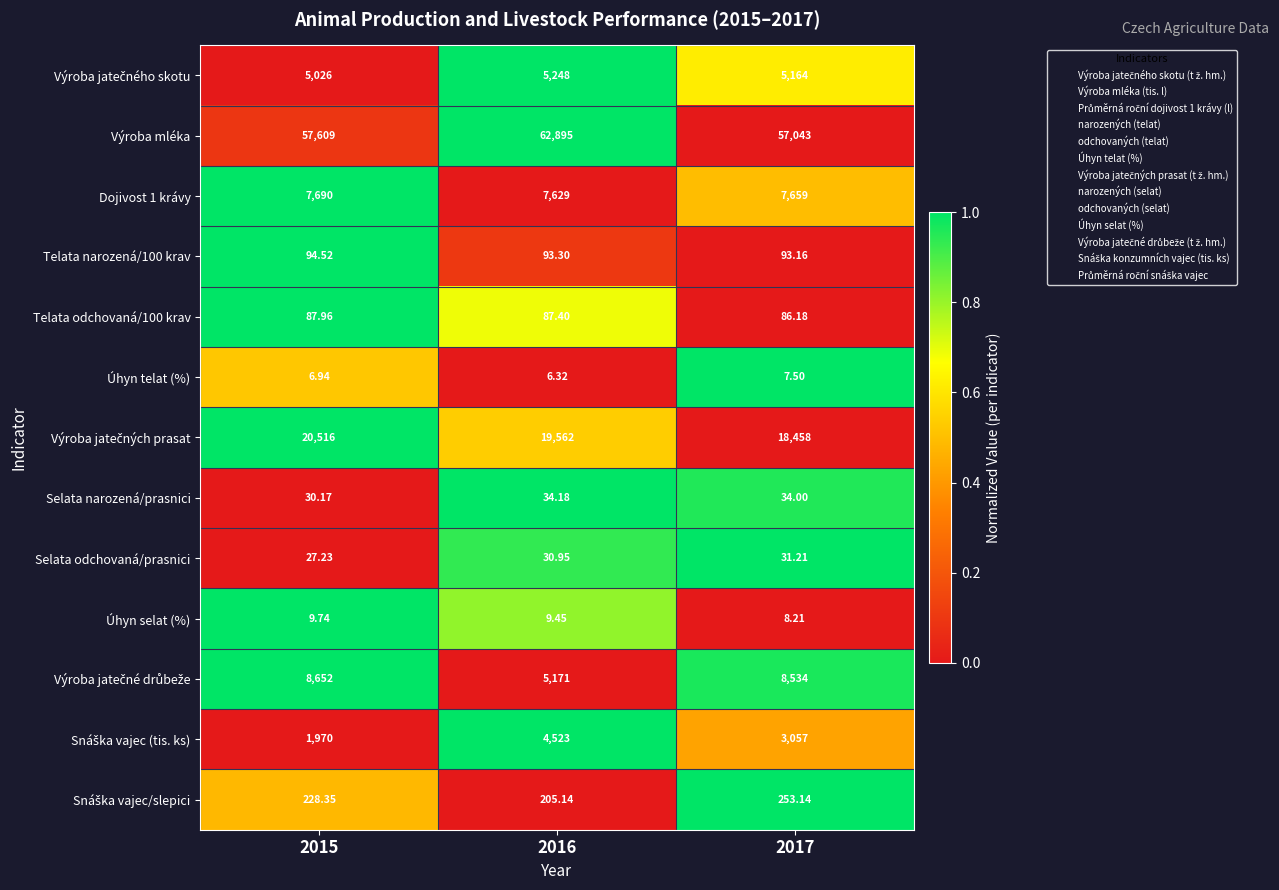

Which series has the largest total across all categories?

Výroba mléka